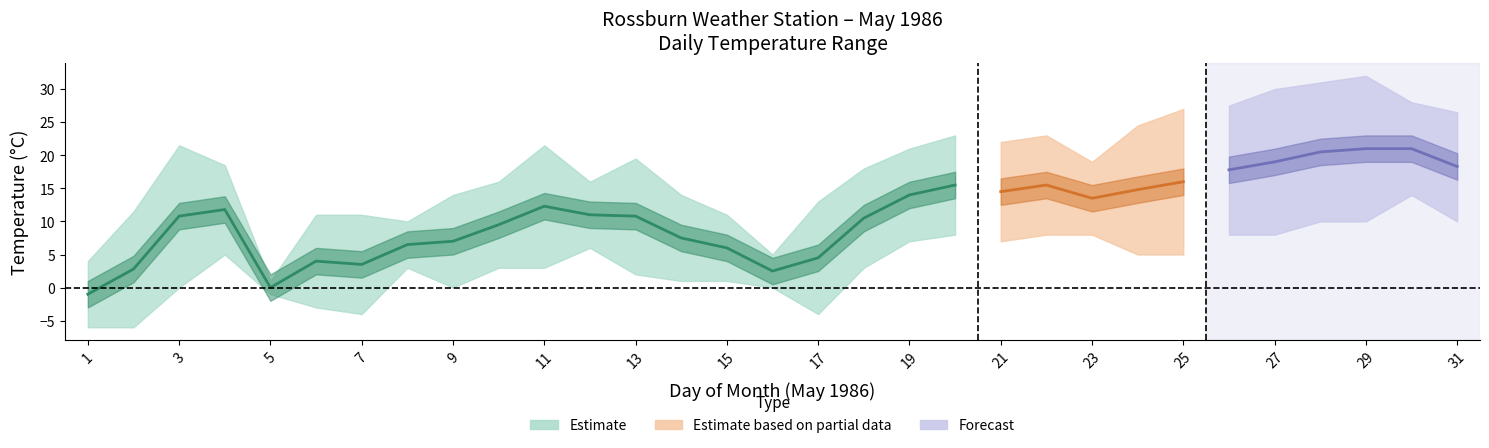

Does the chart display data point markers on the line(s)?

No